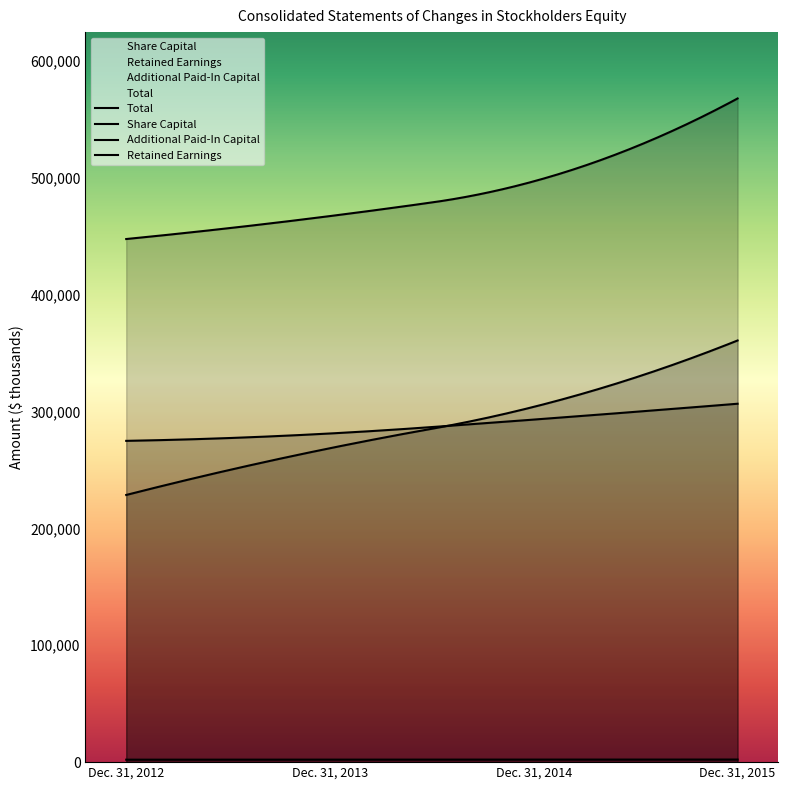

What is the difference between the second highest and second lowest values in the Share Capital series?

39